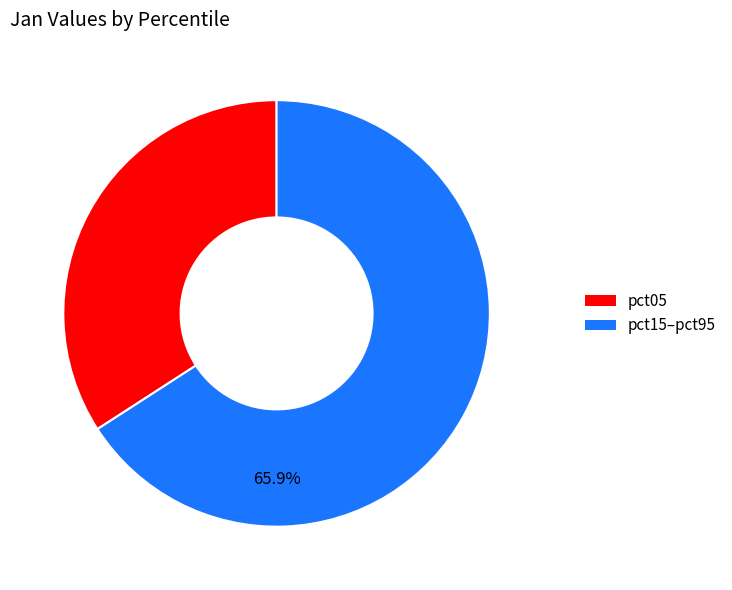

To the nearest percent, what is the difference between the largest and smallest slice percentages?

32%